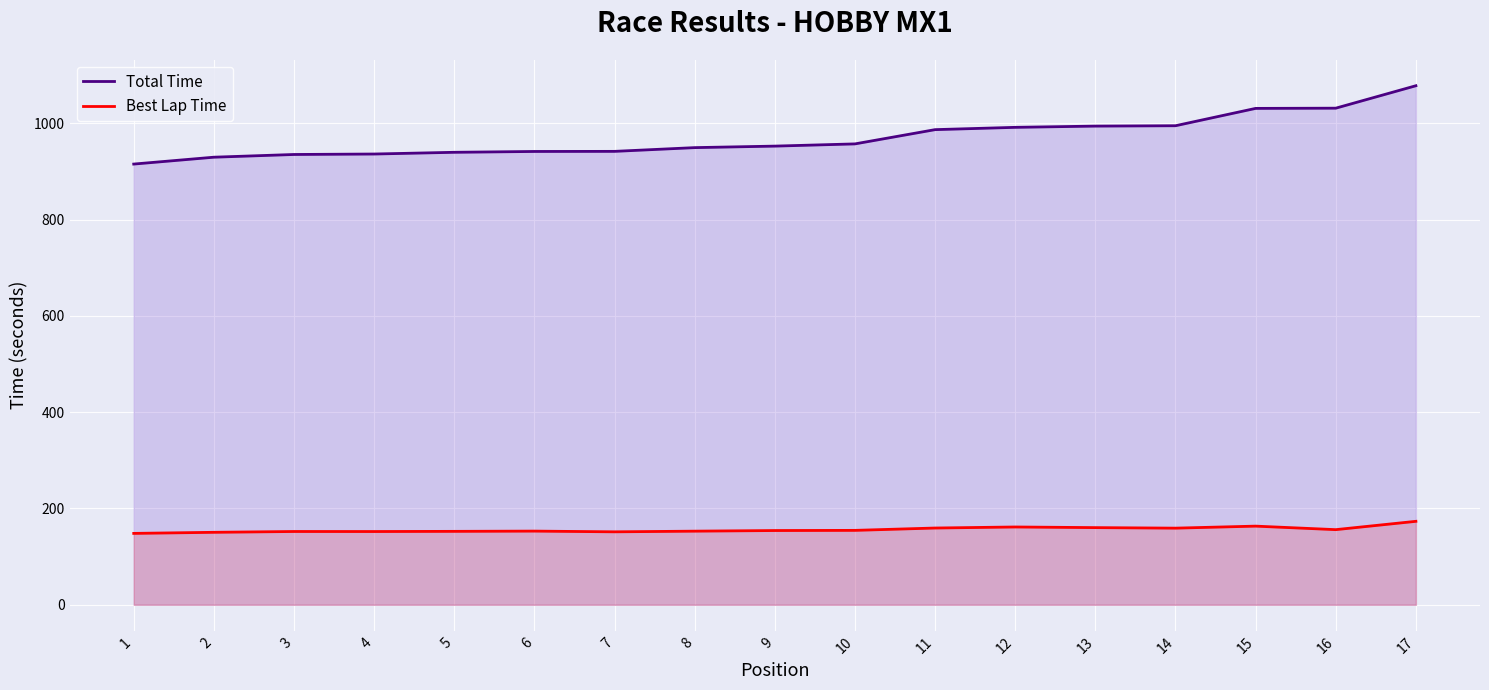

Which category has the lowest value in the Best Lap Time series?

1